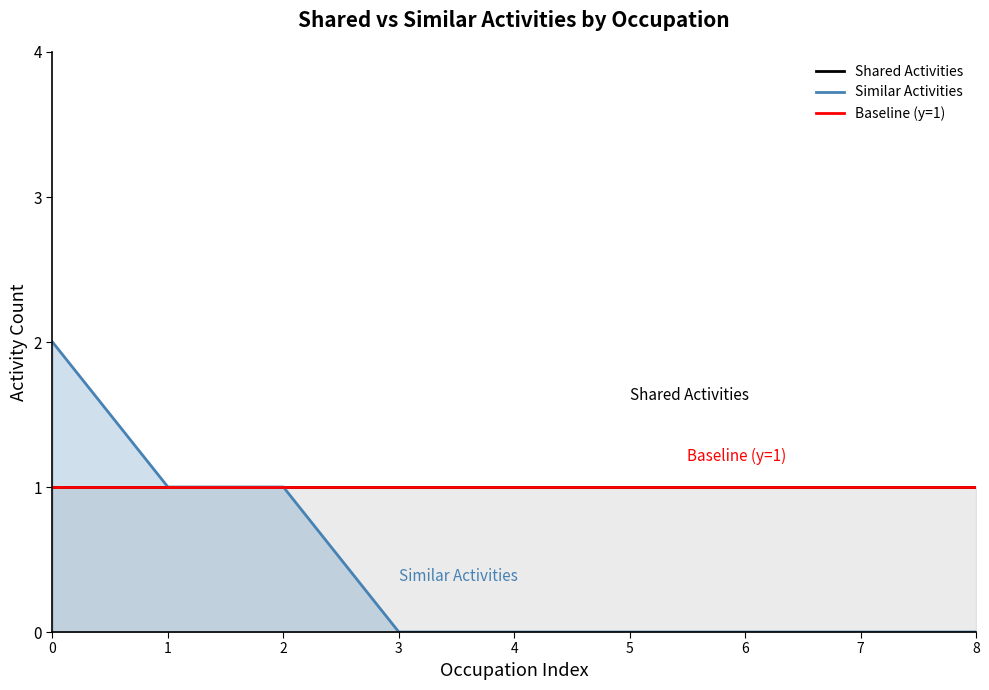

Does the chart display data point markers on the line(s)?

No